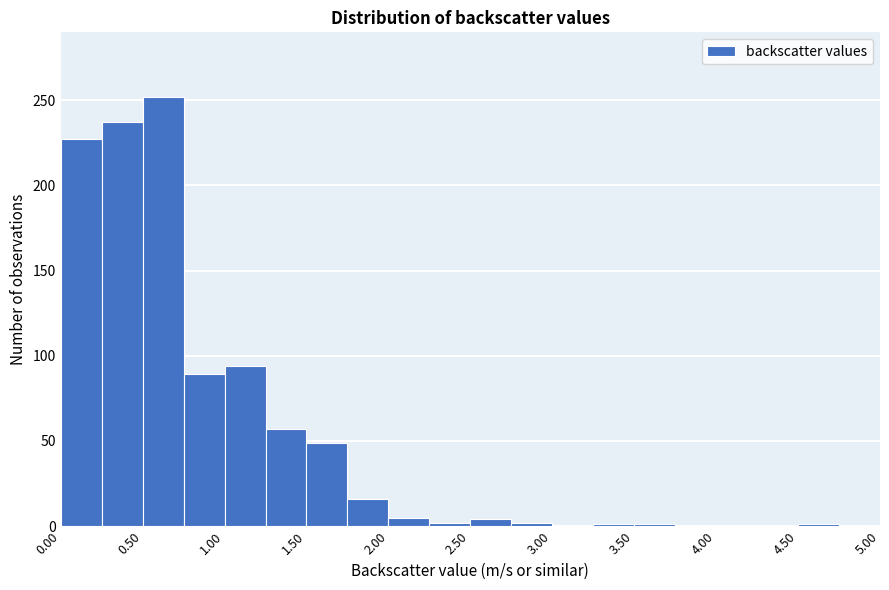

Reading left to right, transcribe this chart: for each bar, give the range it covers on the x-axis and its height. The values are not printed on the chart, so give them approximately, as read against the axis.

0.00 to 0.25: 225
0.25 to 0.50: 235
0.50 to 0.75: 250
0.75 to 1.00: 90
1.00 to 1.25: 95
1.25 to 1.50: 55
1.50 to 1.75: 50
1.75 to 2.00: 15
2.00 to 2.25: 5
2.25 to 2.50: under 5
2.50 to 2.75: under 5
2.75 to 3.00: under 5
3.00 to 3.25: 0
3.25 to 3.50: under 5
3.50 to 3.75: under 5
3.75 to 4.00: 0
4.00 to 4.25: 0
4.25 to 4.50: 0
4.50 to 4.75: under 5
4.75 to 5.00: 0